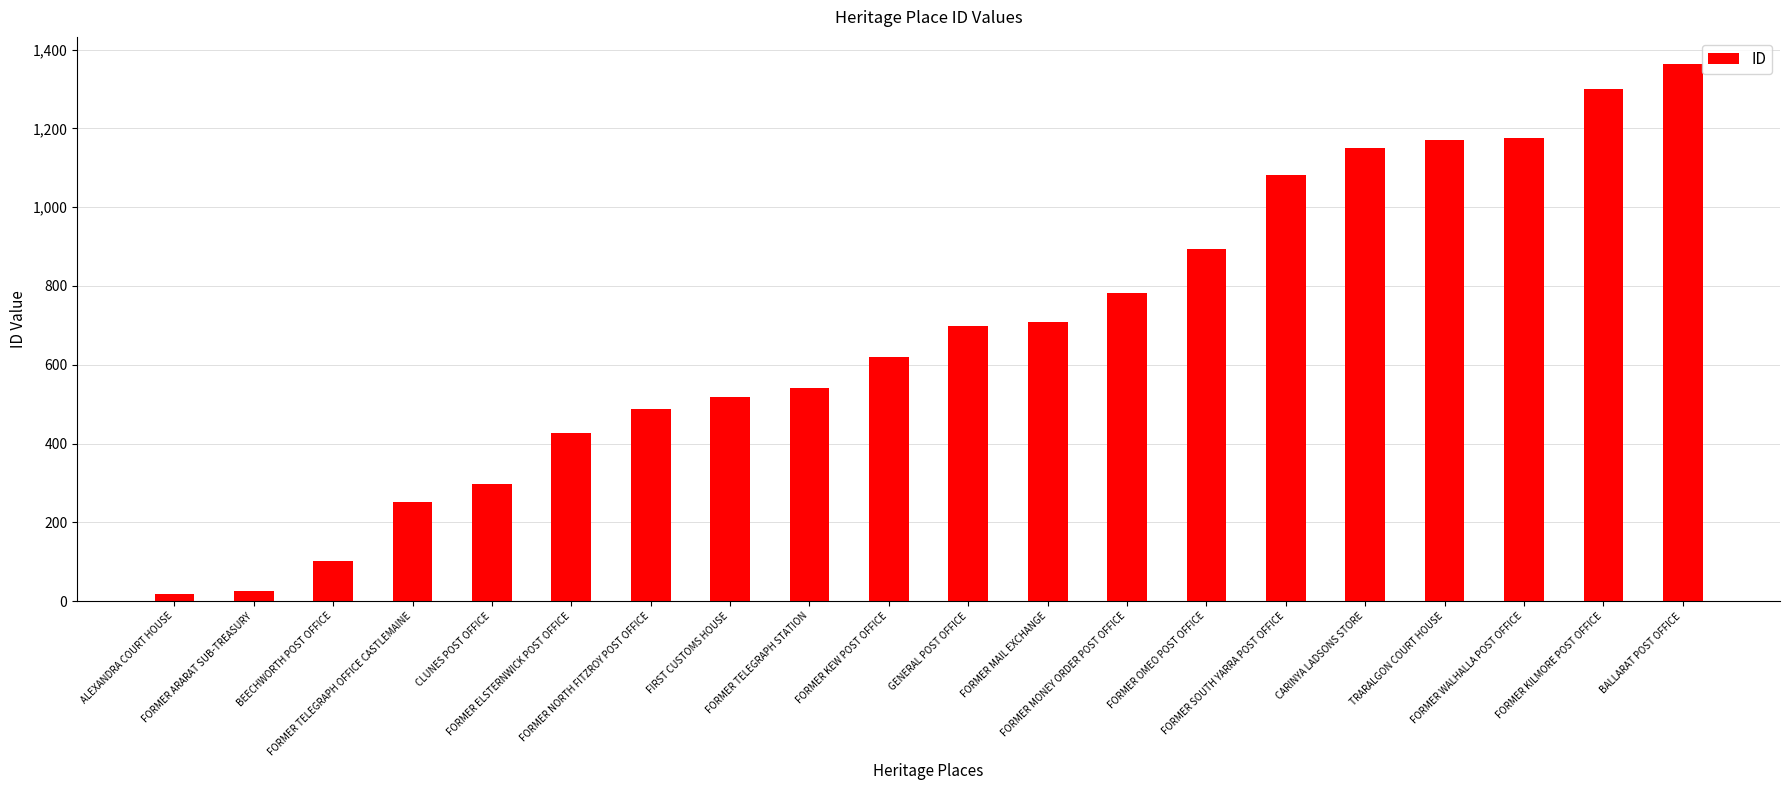

What is the change in value from FORMER ELSTERNWICK POST OFFICE to TRARALGON COURT HOUSE?

+745